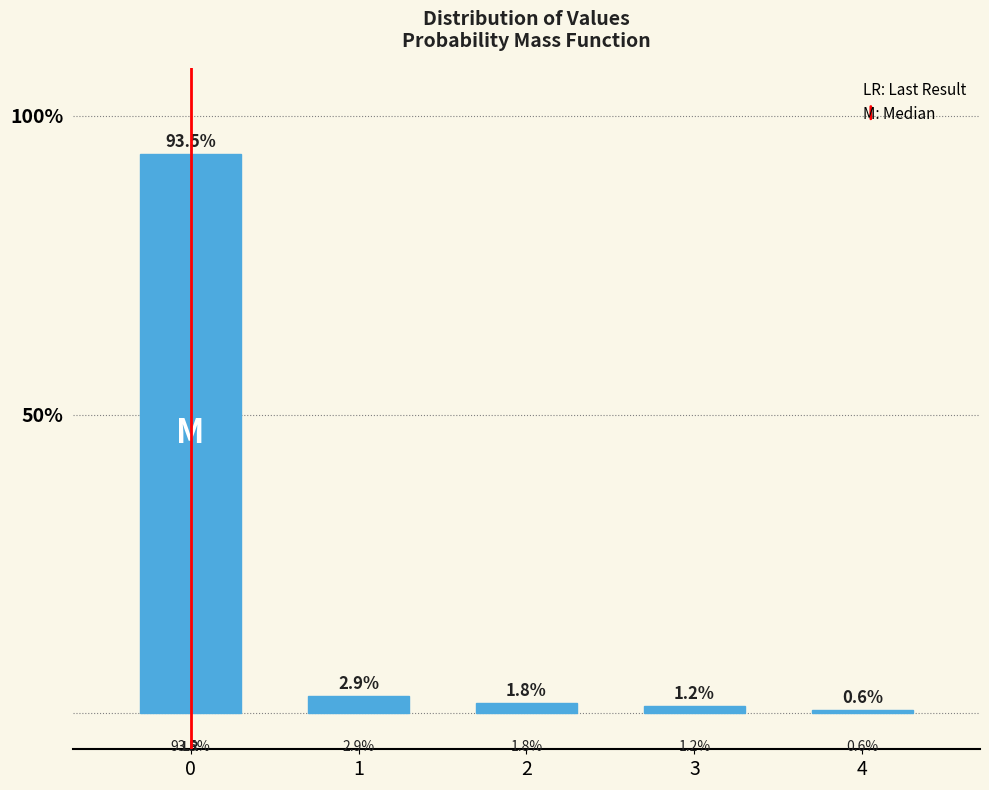

Reading left to right, transcribe all the data shown in this chart.

93.5	2.9	1.8	1.2	0.6